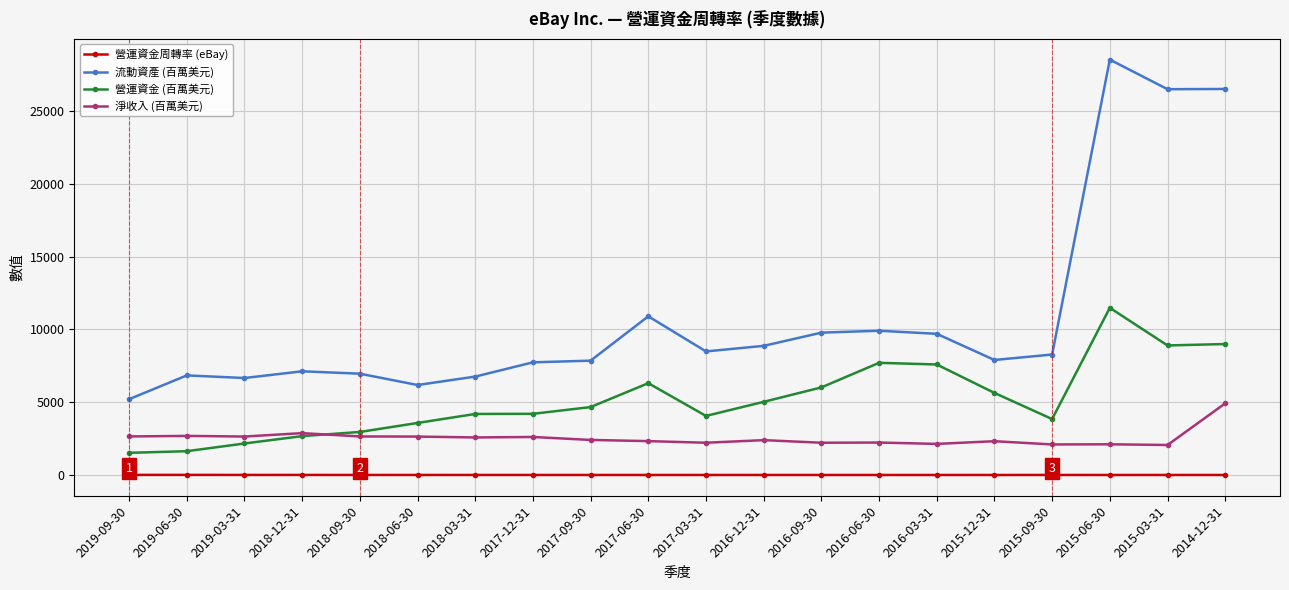

Which series has the widest spread of values?

流動資產 (百萬美元)